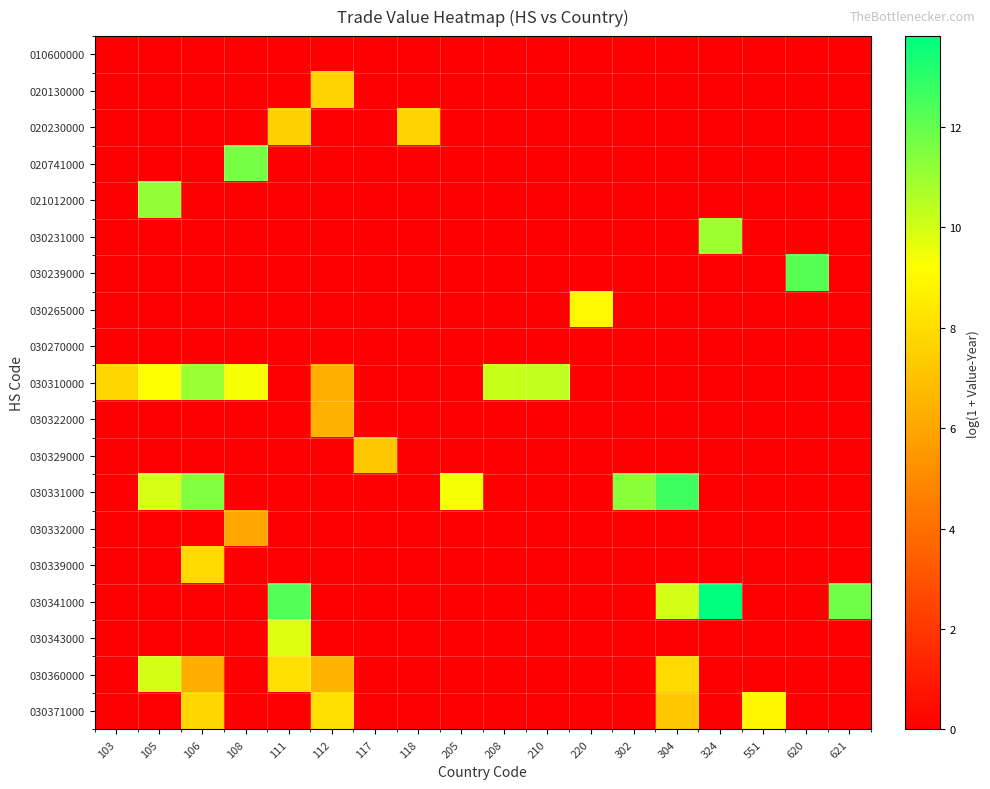

Between 621 and 106, which is larger?

621